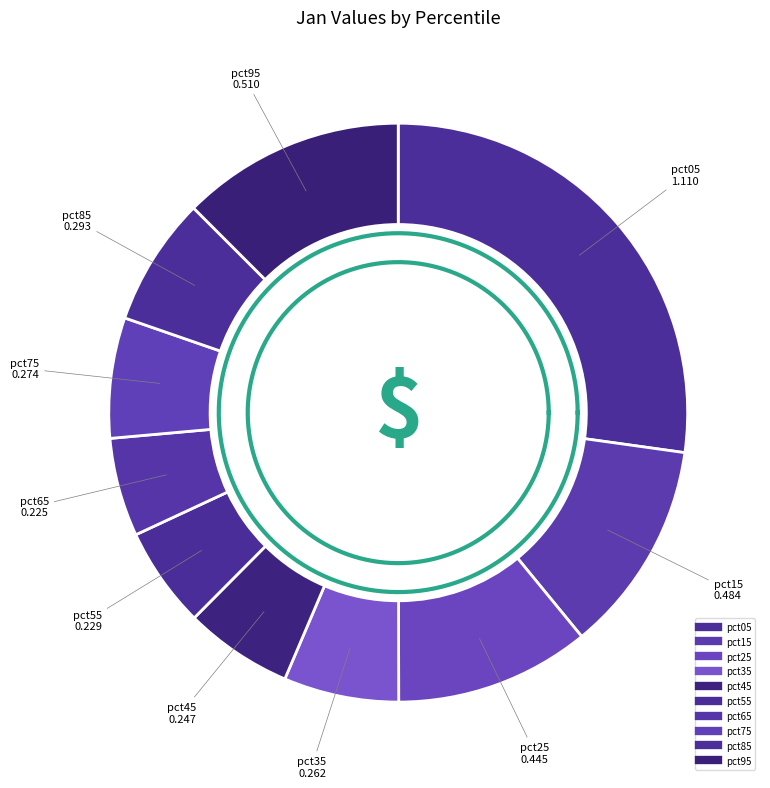

Is pct75 the majority of the pie?

No